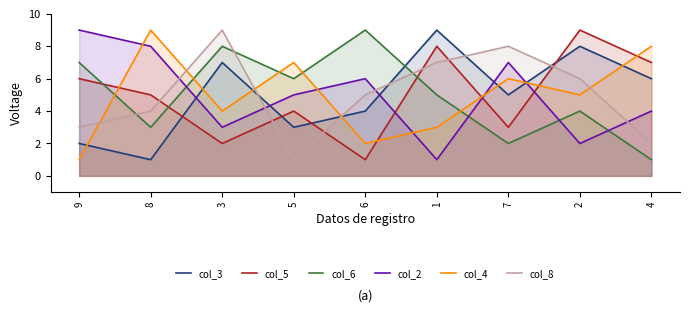

Which series has the widest spread of values?

col_3